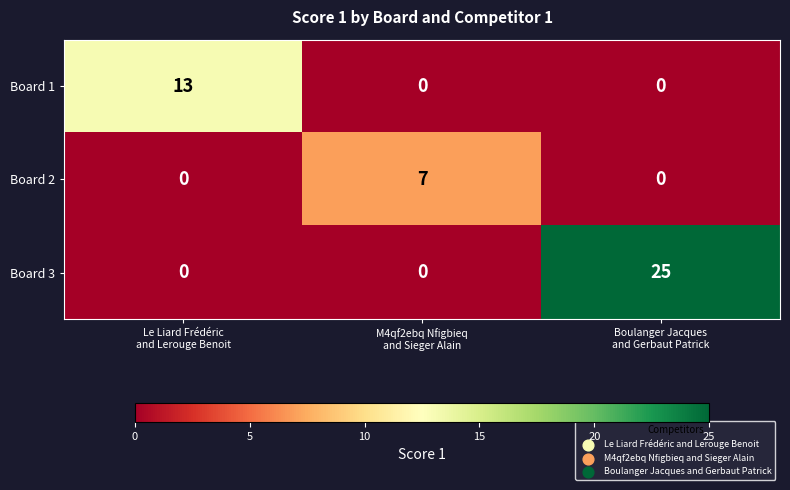

At how many categories does at least one series exceed 3?

3